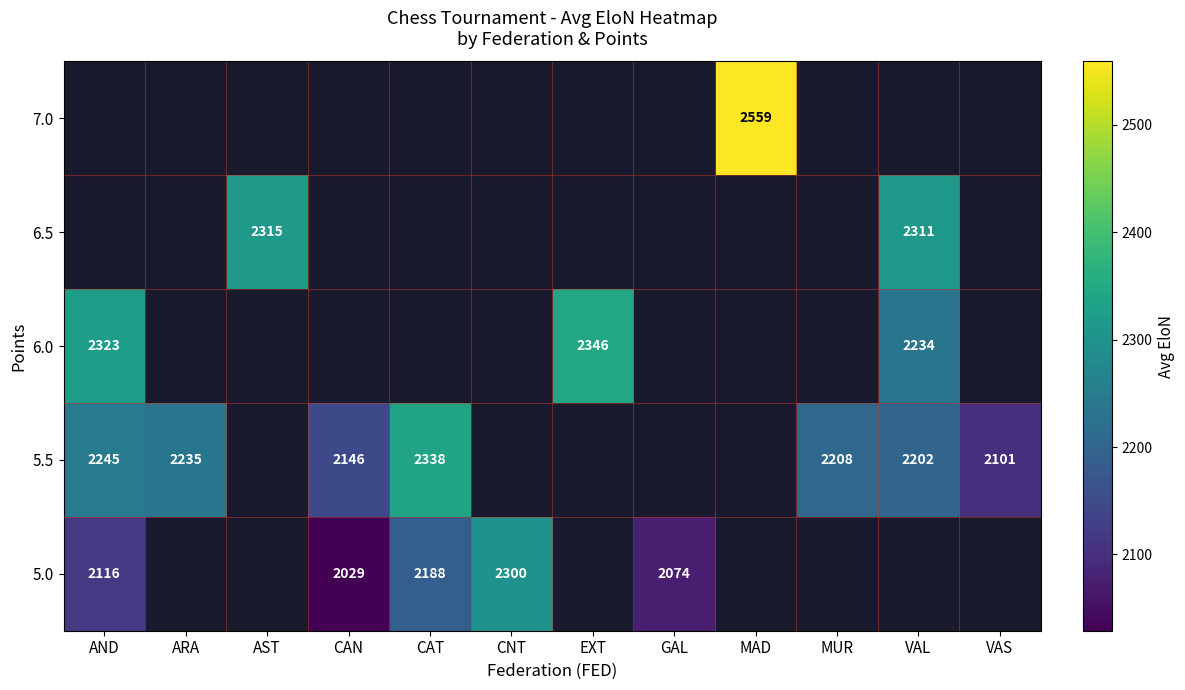

Which label corresponds to the largest value in the chart?

MAD